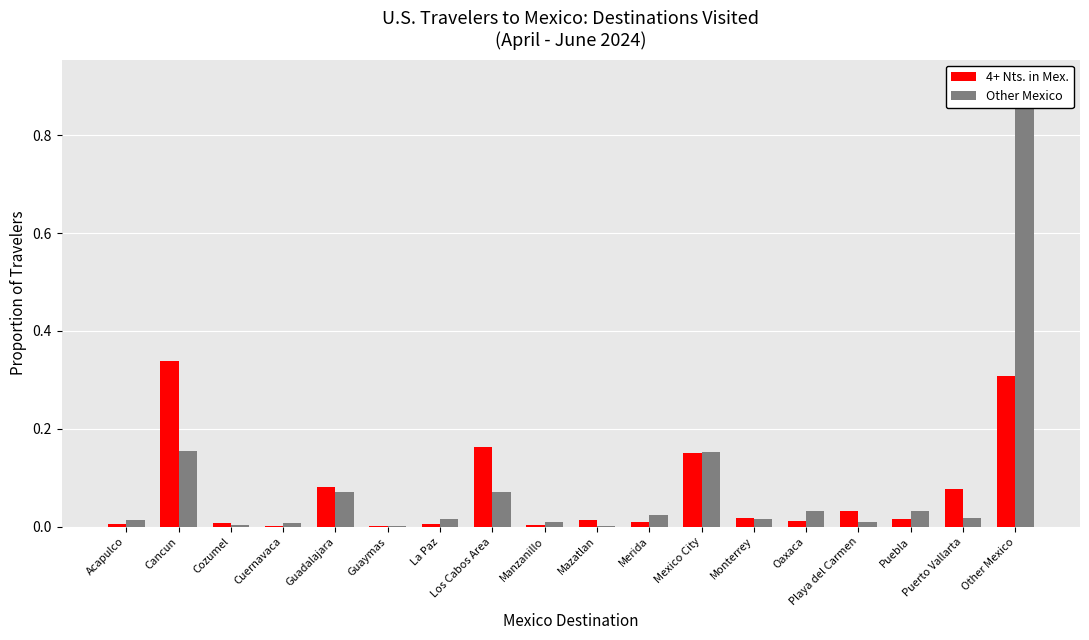

The value of 4+ Nts. in Mex. at La Paz is 0.0. True or false?

False